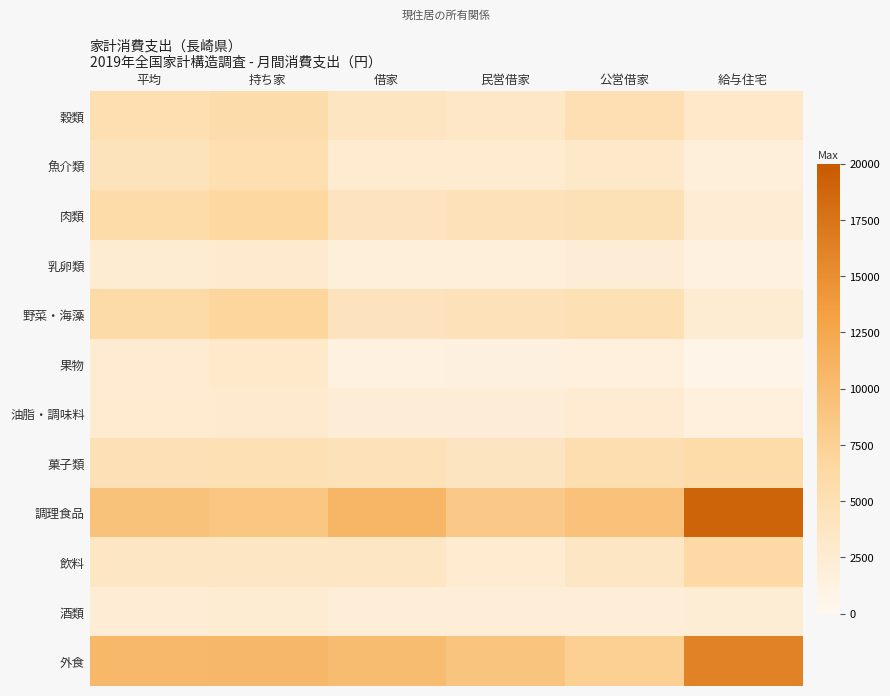

How many series are shown in this chart?

12